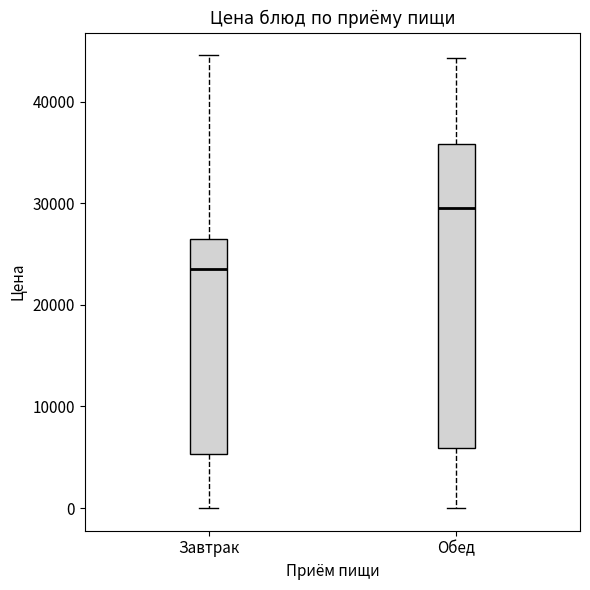

Comparing the boxes themselves (not the whiskers), which one is the tallest?

Обед